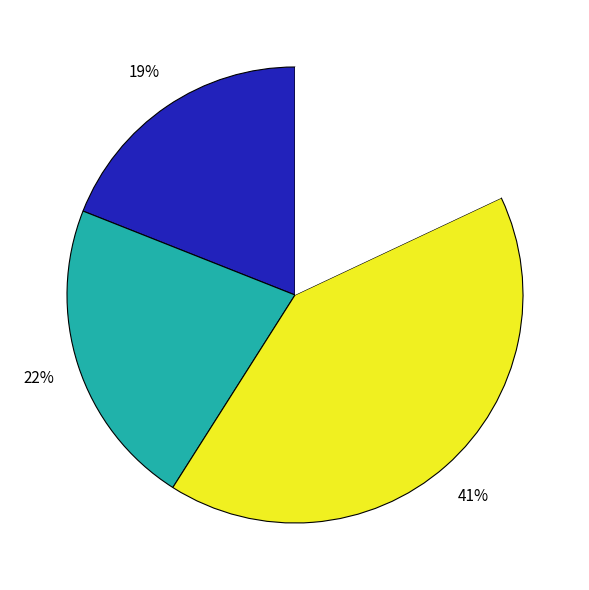

To the nearest percent, what is the difference between the largest and smallest slice percentages?

23%